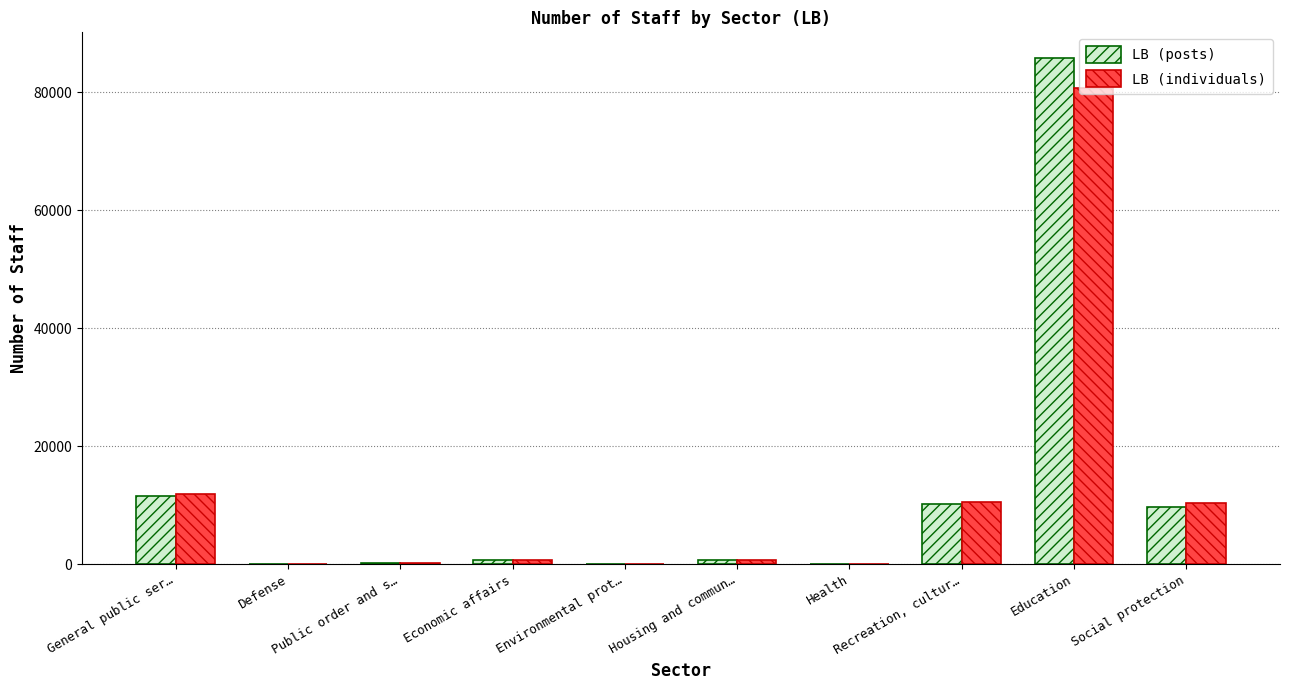

How many series are shown in this chart?

2